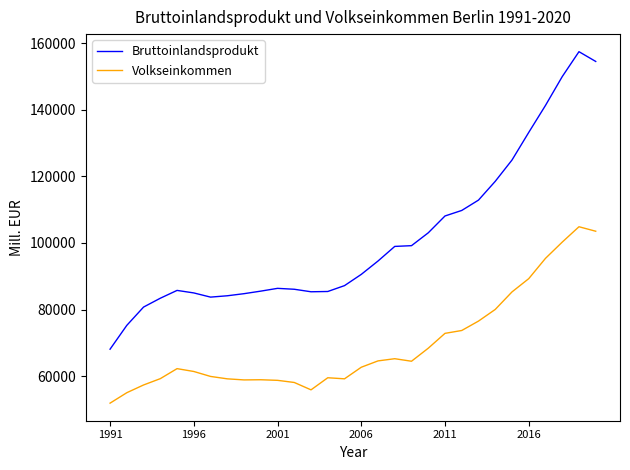

What is the maximum value shown in the chart?

157470.5